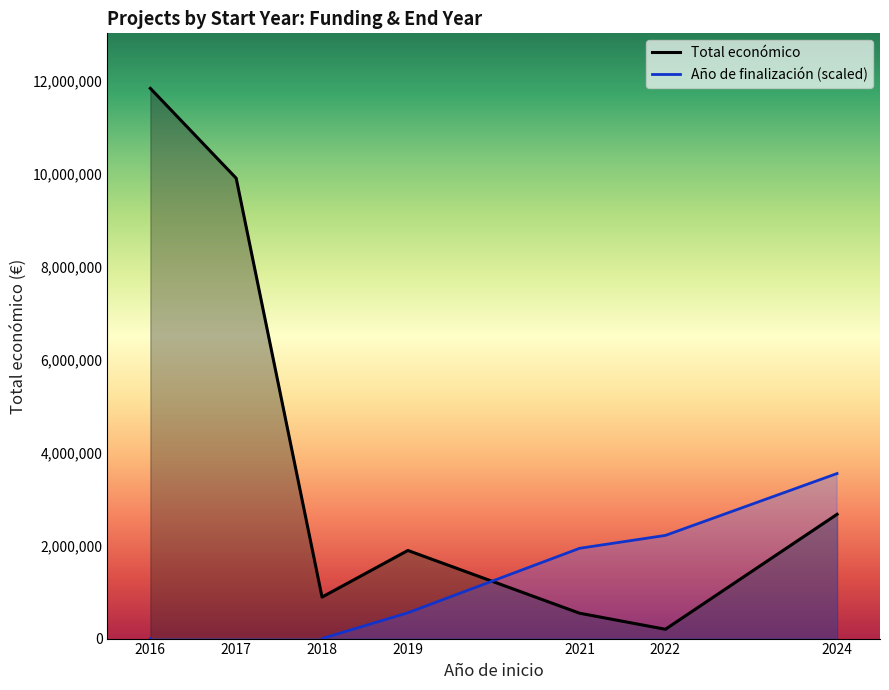

What is the sum of the Total económico line values at 2024 and 2016?

14513646.0